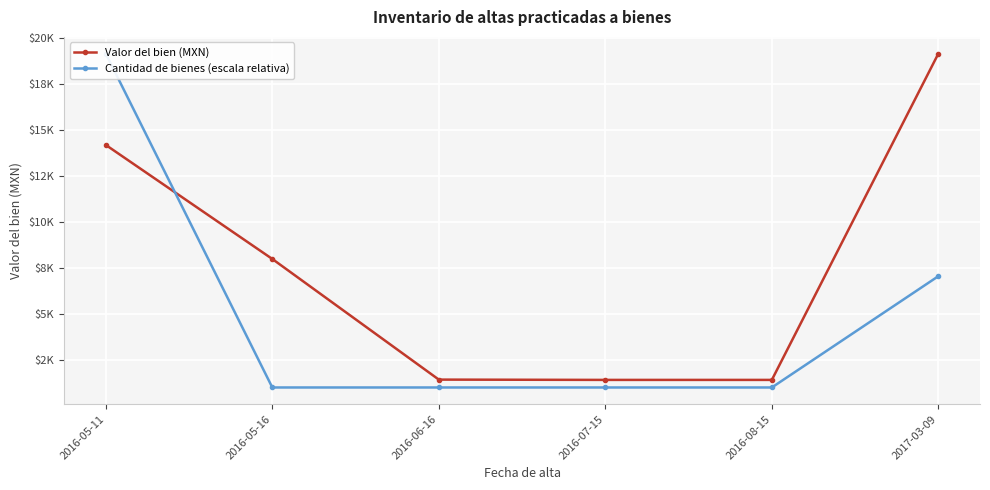

List the series in order of their overall mean, highest first.

Valor del bien (MXN), Cantidad de bienes (escala relativa)